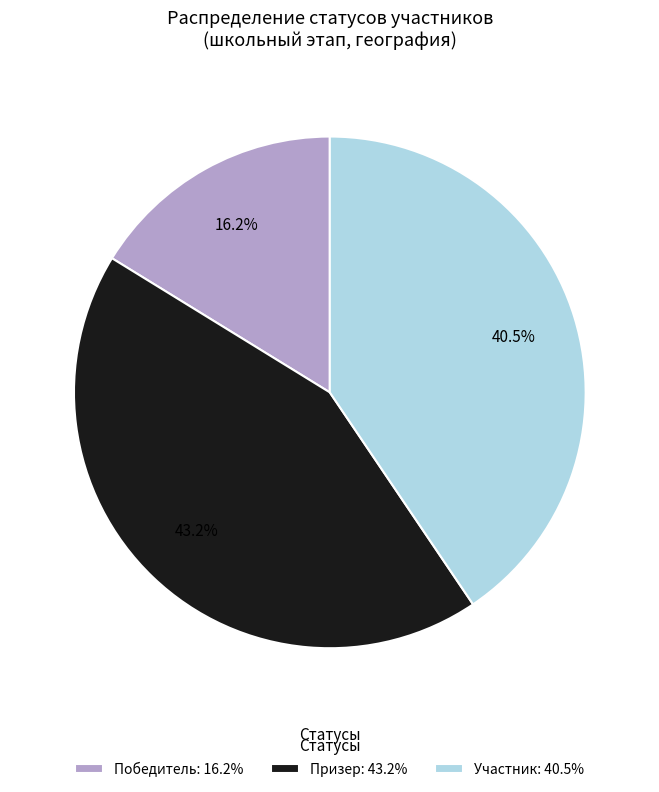

How many segments does this pie chart have?

3